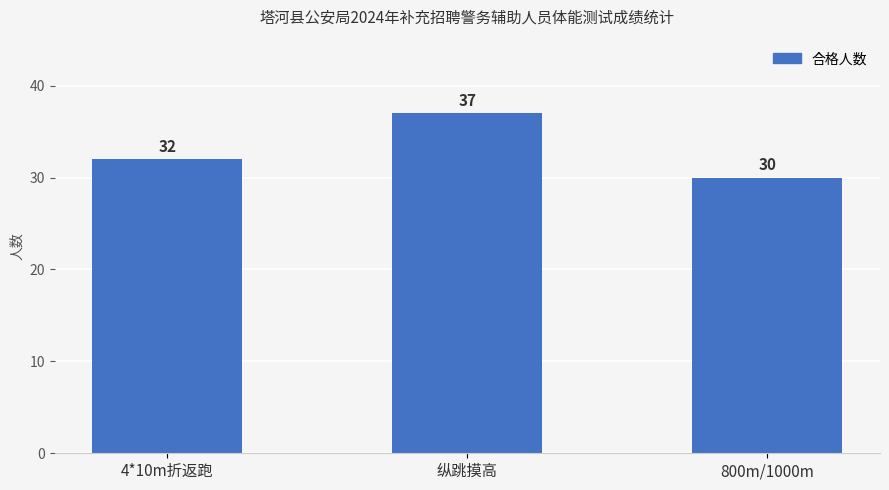

Reading left to right, list all the values displayed in this chart.

32	37	30